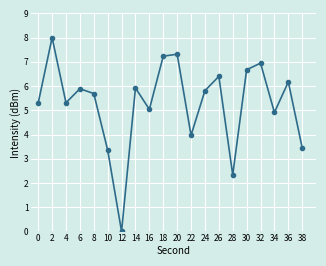

Is it true that the value at 34 is 7.5?

False